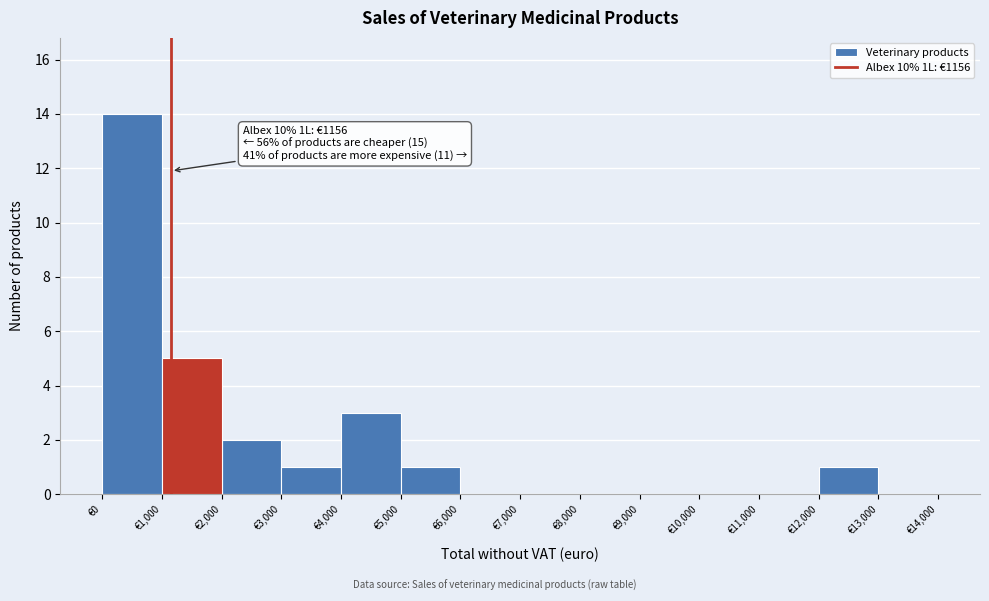

Which range on the x-axis has the tallest bar?

0 to 1000